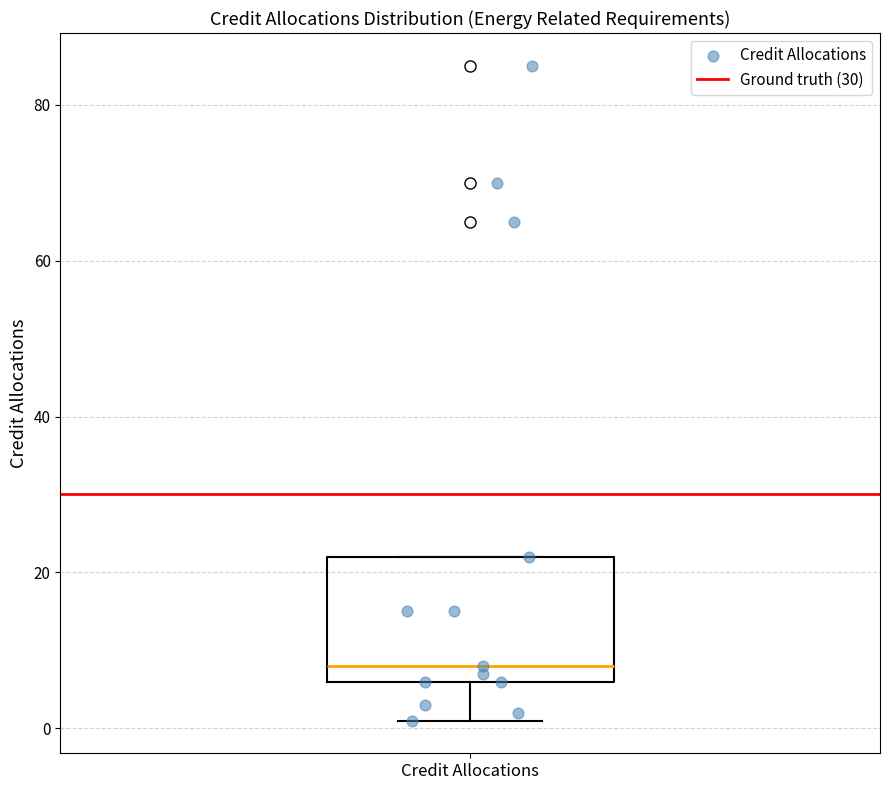

Transcribe this box plot: give where the median line is, the range the box spans, and where the two whiskers end, as read against the y-axis. The values are not printed on the chart, so give them approximately, as read against the axis.

median 8, box 6 to 22, whiskers 2 to 22